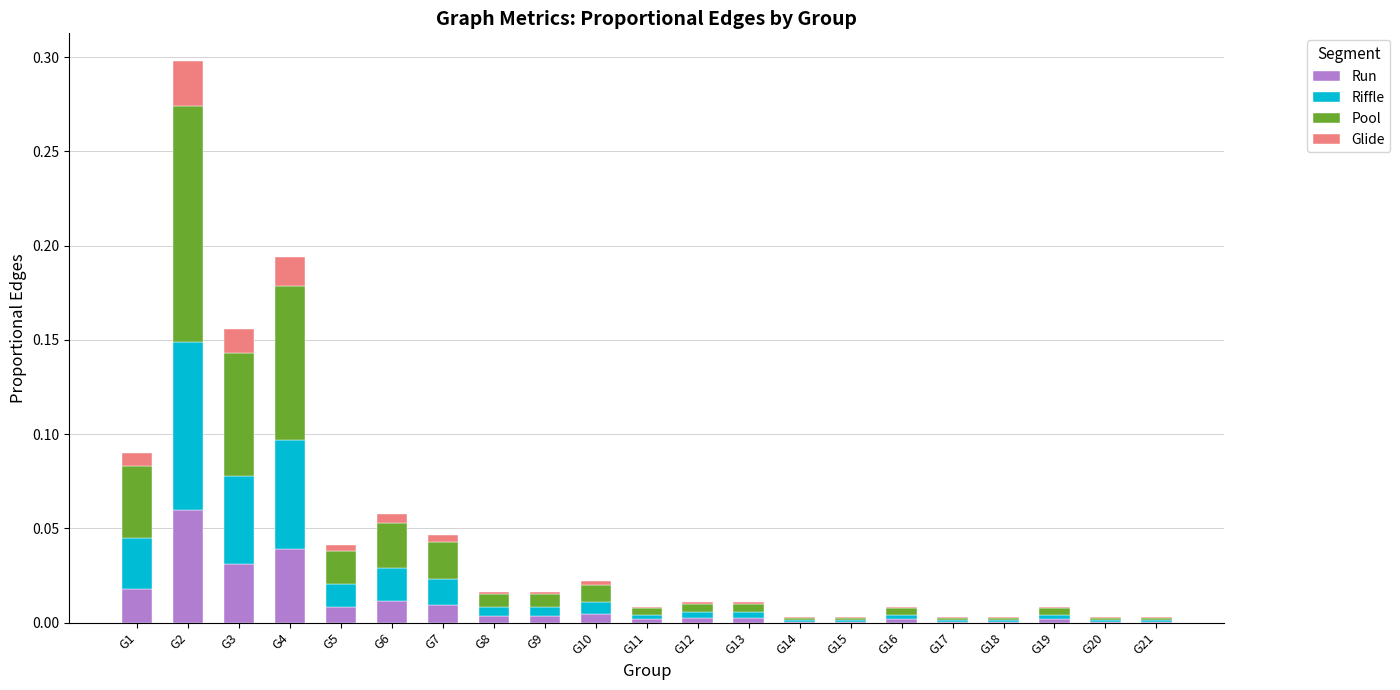

At which category is the sum across all series the highest?

G2